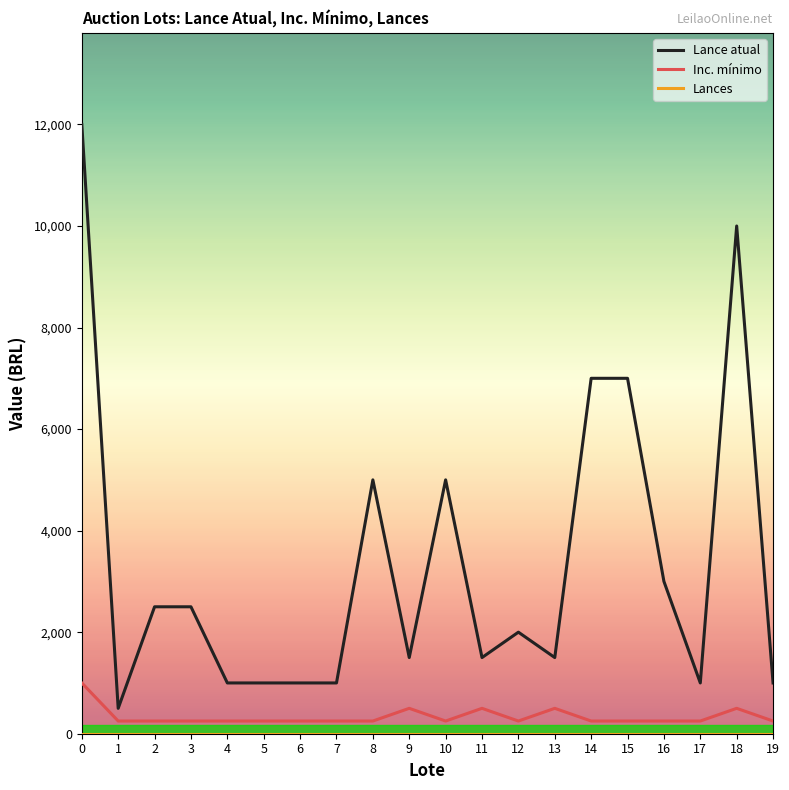

Between 5 and 18, which series saw the biggest shift?

Lance atual